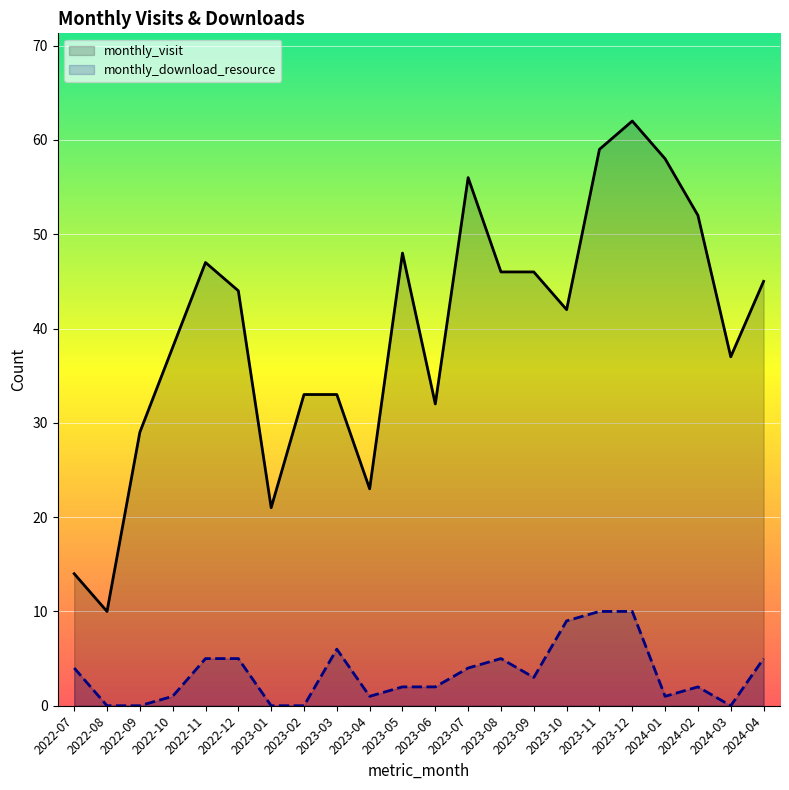

Rank the categories by monthly_download_resource value from lowest to highest.

2022-08, 2022-09, 2023-01, 2023-02, 2024-03, 2022-10, 2023-04, 2024-01, 2023-05, 2023-06, 2024-02, 2023-09, 2022-07, 2023-07, 2022-11, 2022-12, 2023-08, 2024-04, 2023-03, 2023-10, 2023-11, 2023-12